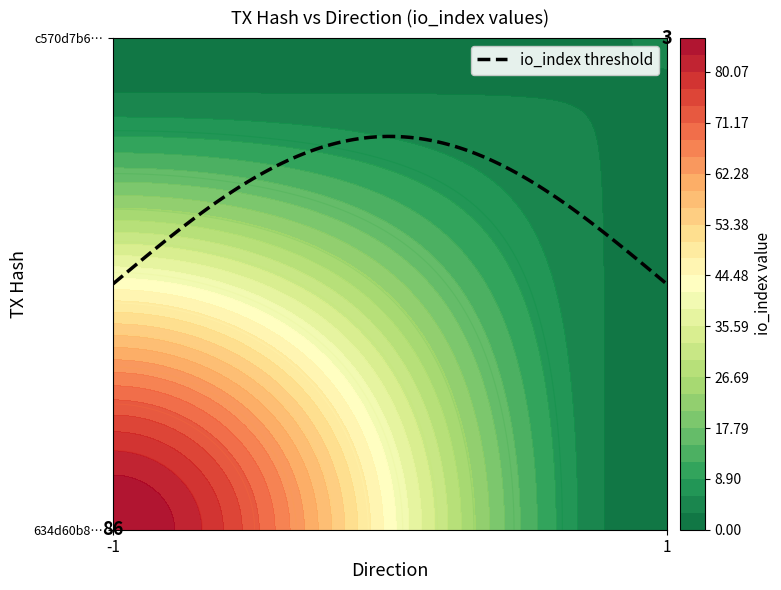

True or false: 634d60b8e1709a8269ccf7f203120216d16c668 has a value of -2 at direction.

False